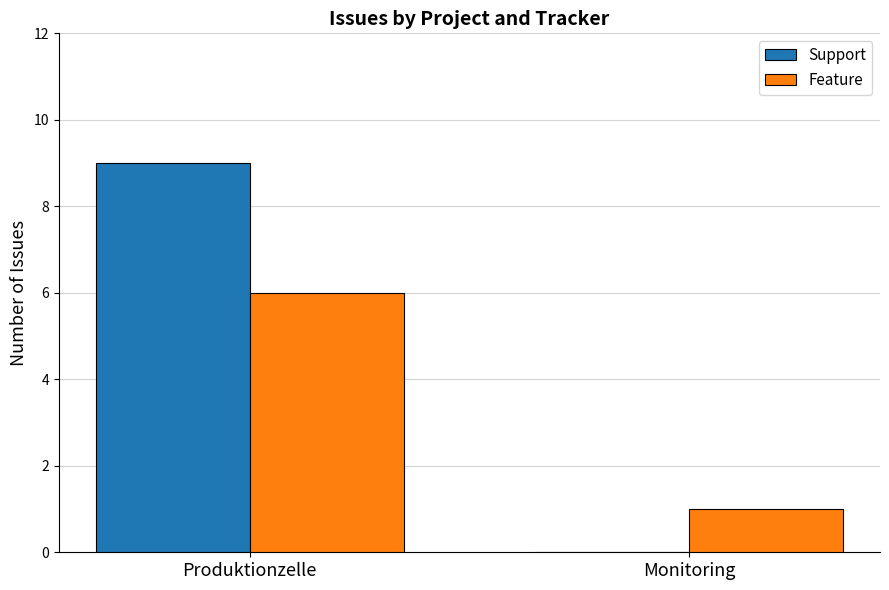

Which series changed the most between Produktionzelle and Monitoring?

Support